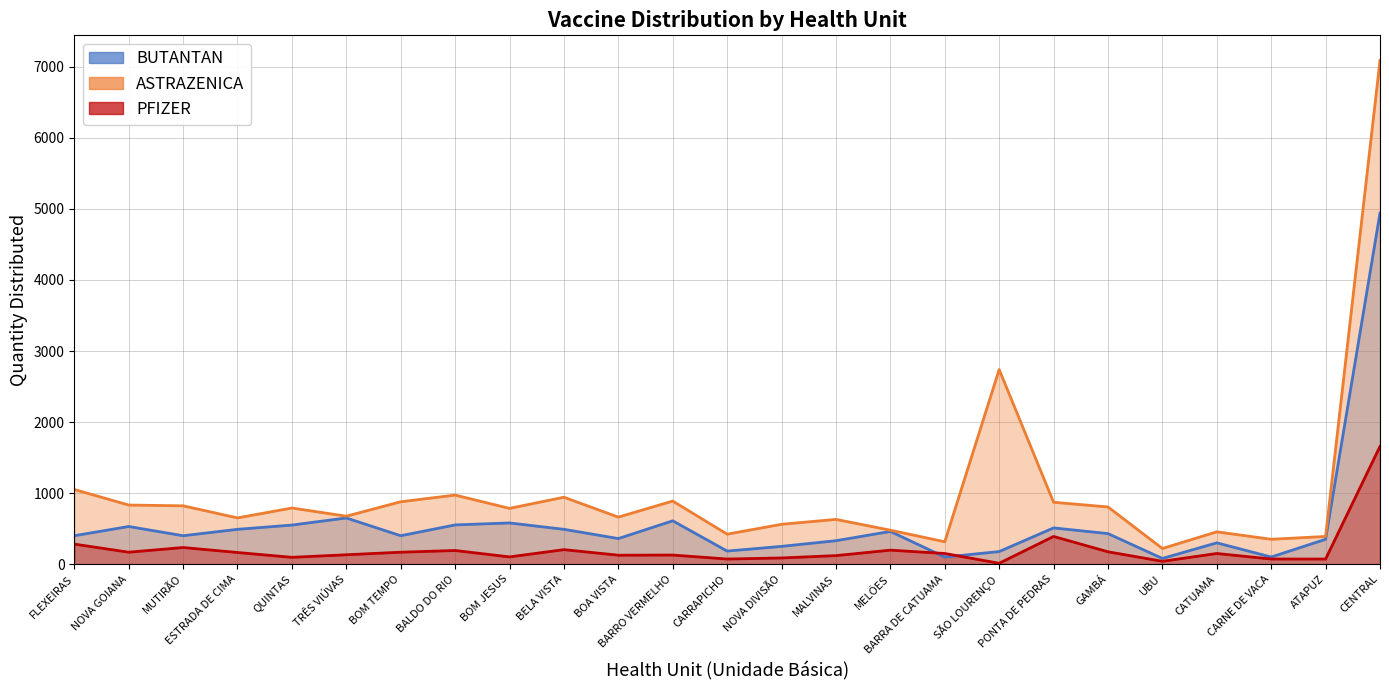

What is the difference between the highest and lowest values at BARRA DE CATUAMA?

215